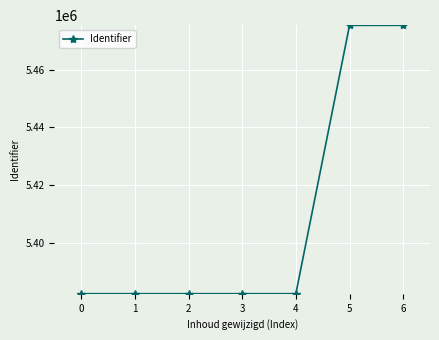

What is the value of the 5th point from the left?

5382234